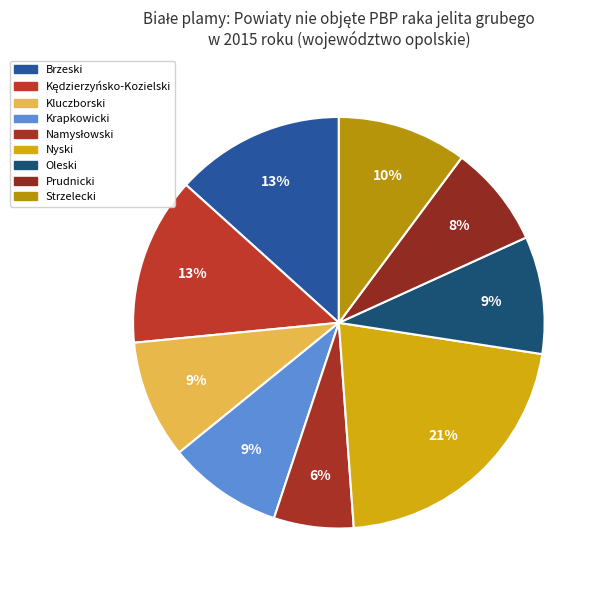

Does Nyski account for over 50% of the chart?

No